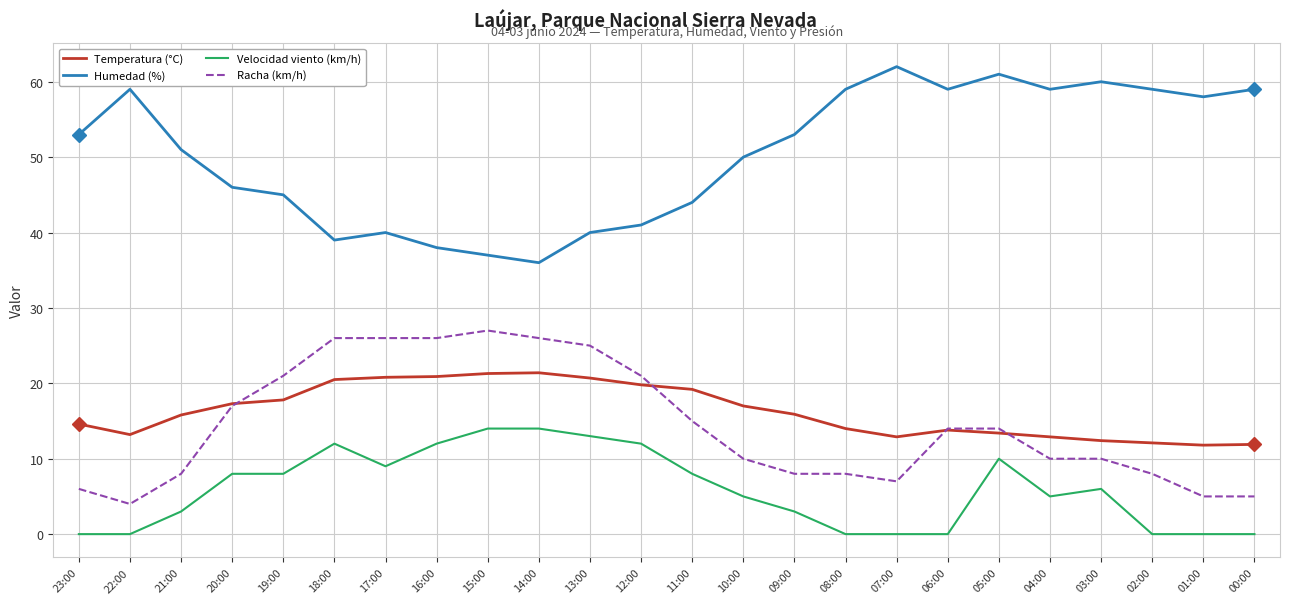

At which label does Racha (km/h) first exceed 14?

20:00